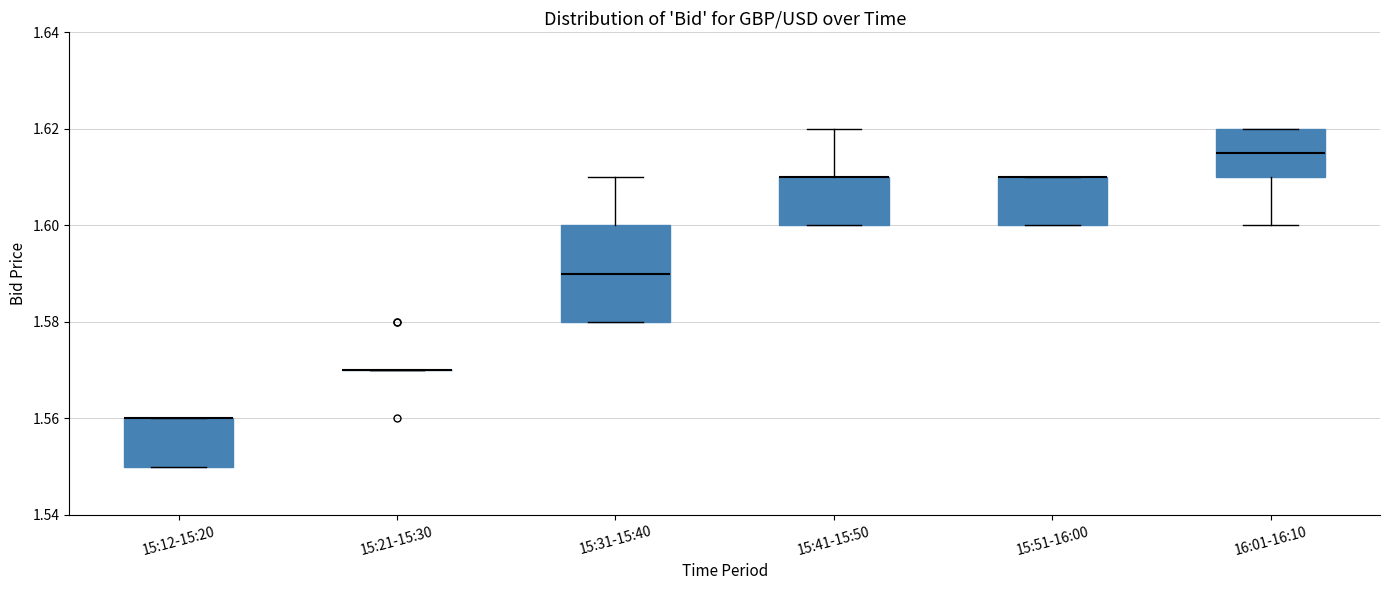

Reading left to right, read every box against the y-axis: the position of its median line, the range the box covers, and the ends of its whiskers. The values are not printed on the chart, so give them approximately, as read against the axis.

15:12-15:20: median 1.560 (drawn on the box's upper edge), box 1.550 to 1.560, whiskers 1.550 to 1.560
15:21-15:30: box collapsed to a line at 1.570, whiskers 1.570 to 1.570
15:31-15:40: median 1.590, box 1.580 to 1.600, whiskers 1.580 to 1.610
15:41-15:50: median 1.610 (drawn on the box's upper edge), box 1.600 to 1.610, whiskers 1.600 to 1.620
15:51-16:00: median 1.610 (drawn on the box's upper edge), box 1.600 to 1.610, whiskers 1.600 to 1.610
16:01-16:10: median 1.616, box 1.610 to 1.620, whiskers 1.600 to 1.620